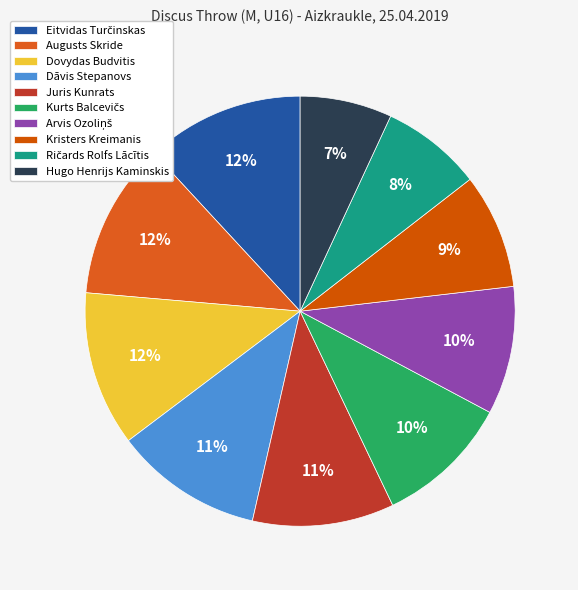

To the nearest percent, what is the difference between the Dovydas Budvitis and Hugo Henrijs Kaminskis slice percentages?

5%